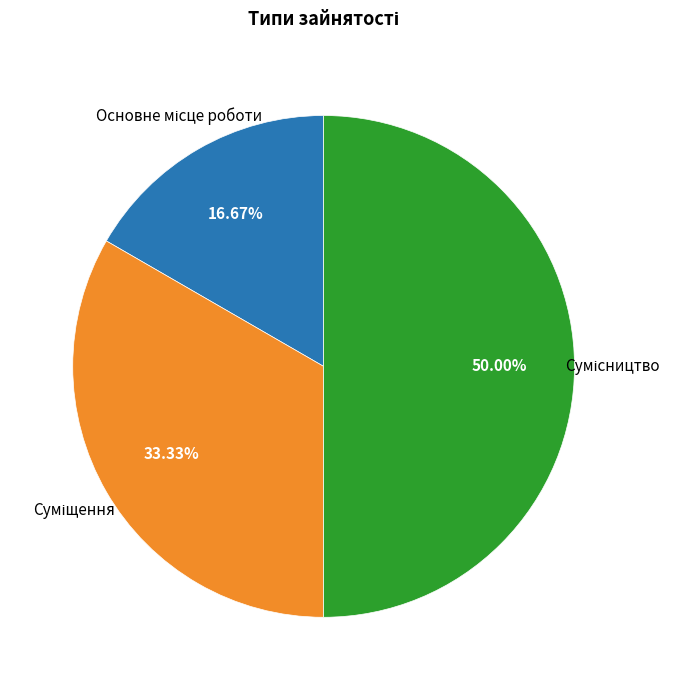

How many slices are in this pie chart?

3